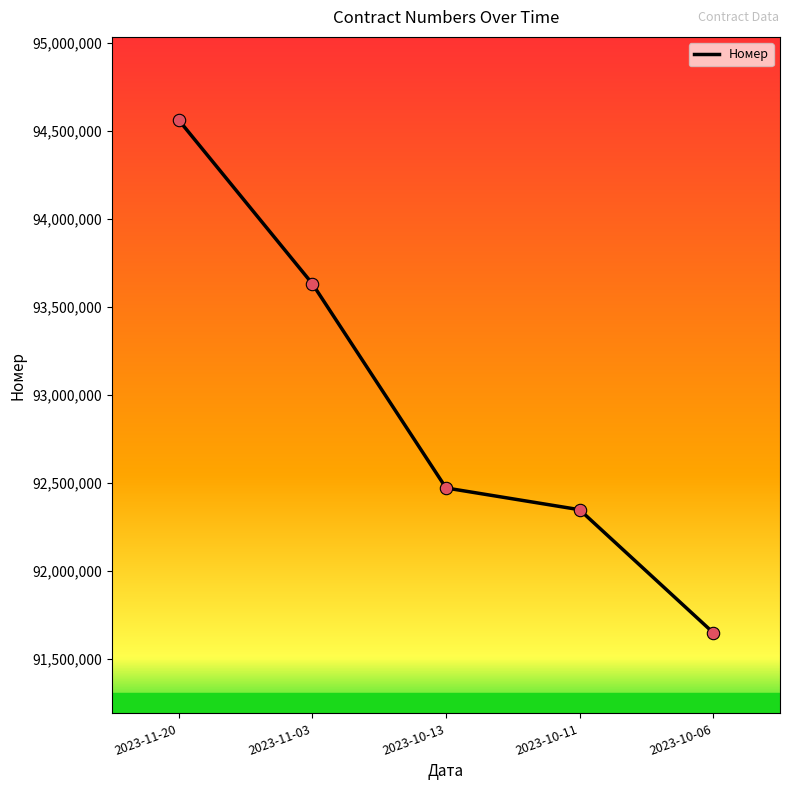

Between 2023-11-20 and 2023-10-06, which is larger?

2023-11-20